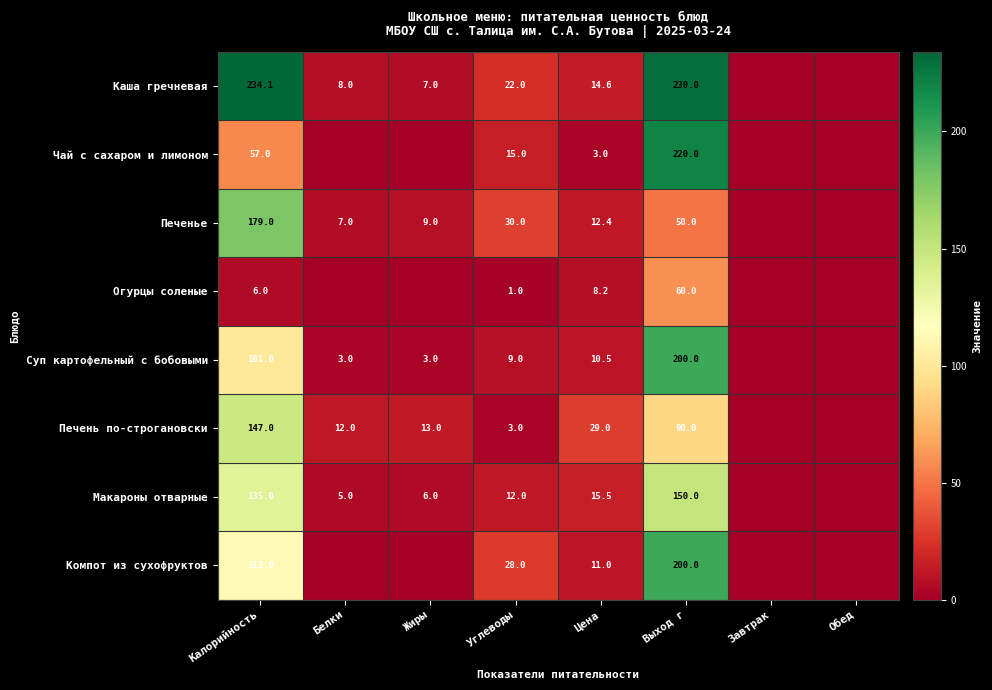

Rank the series at Калорийность from highest to lowest value.

Каша гречневая, Печенье, Печень по-строгановски, Макароны отварные, Компот из сухофруктов, Суп картофельный с бобовыми, Чай с сахаром и лимоном, Огурцы соленые